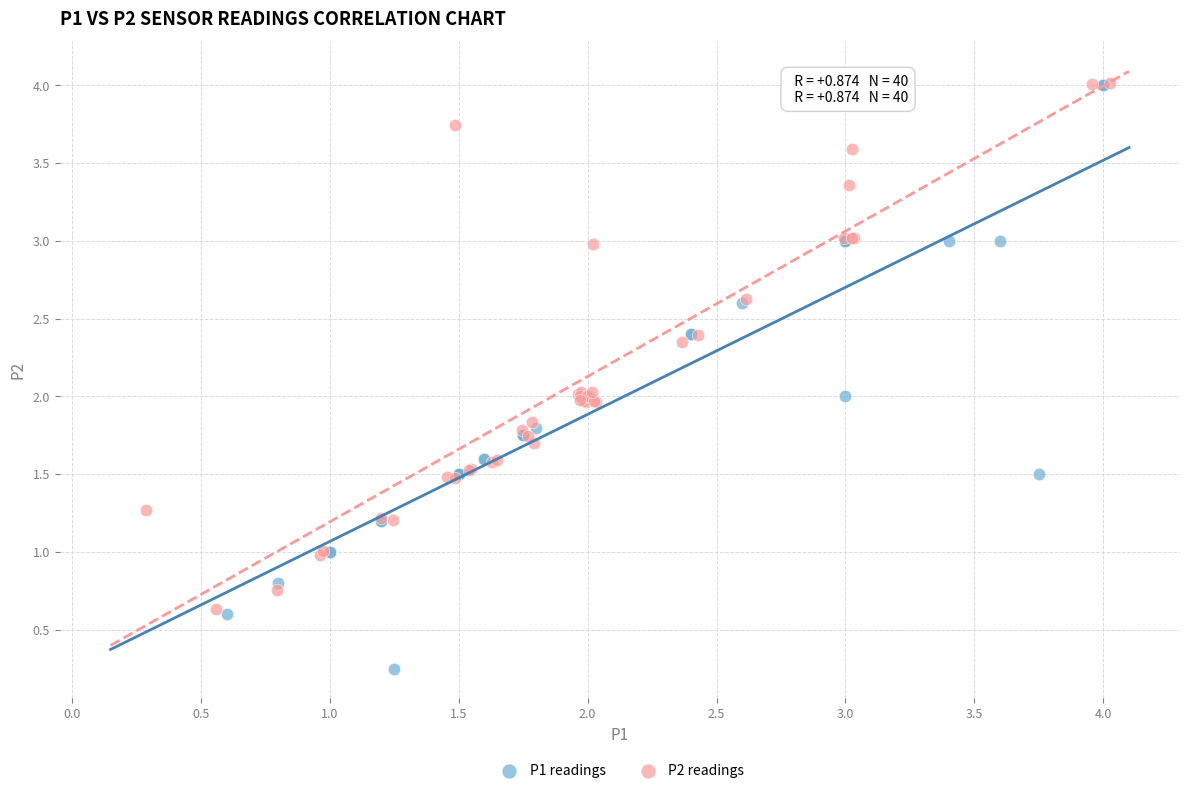

Which series has the widest spread of Y values?

P1 readings